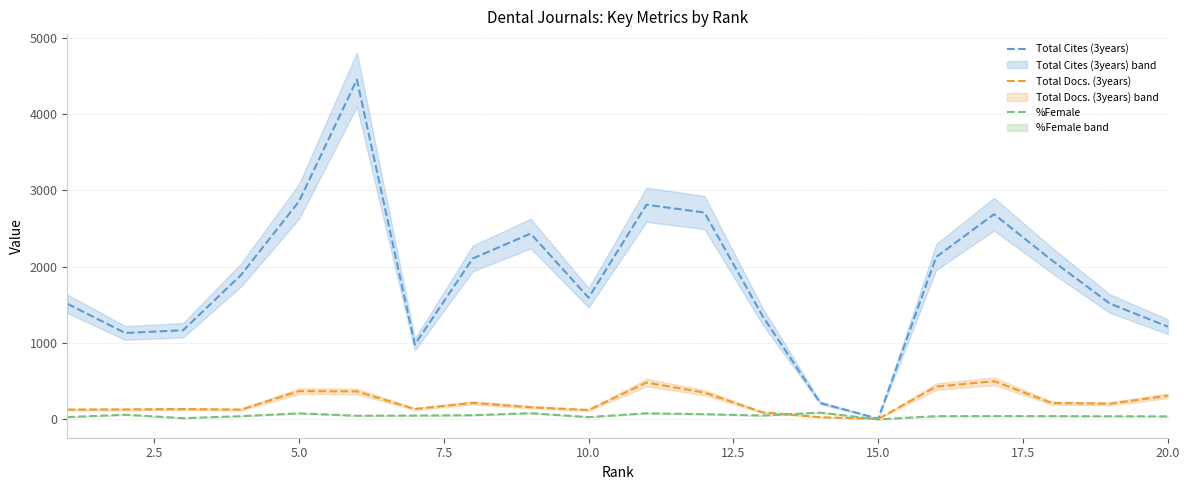

How many lines are shown in the chart?

3